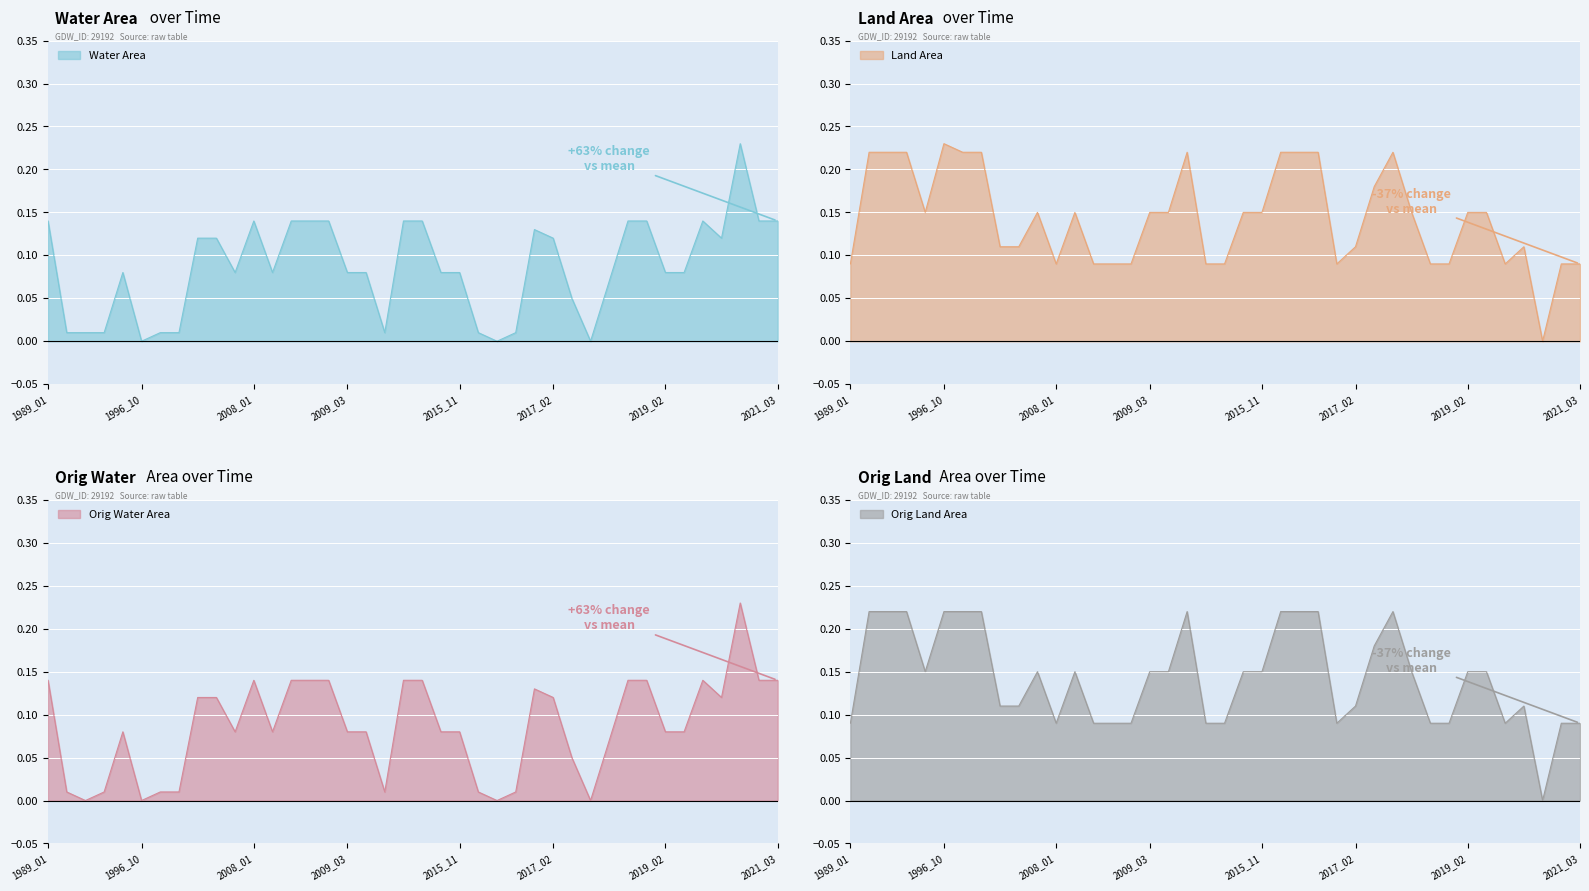

Which series has the widest spread of values?

waterArea